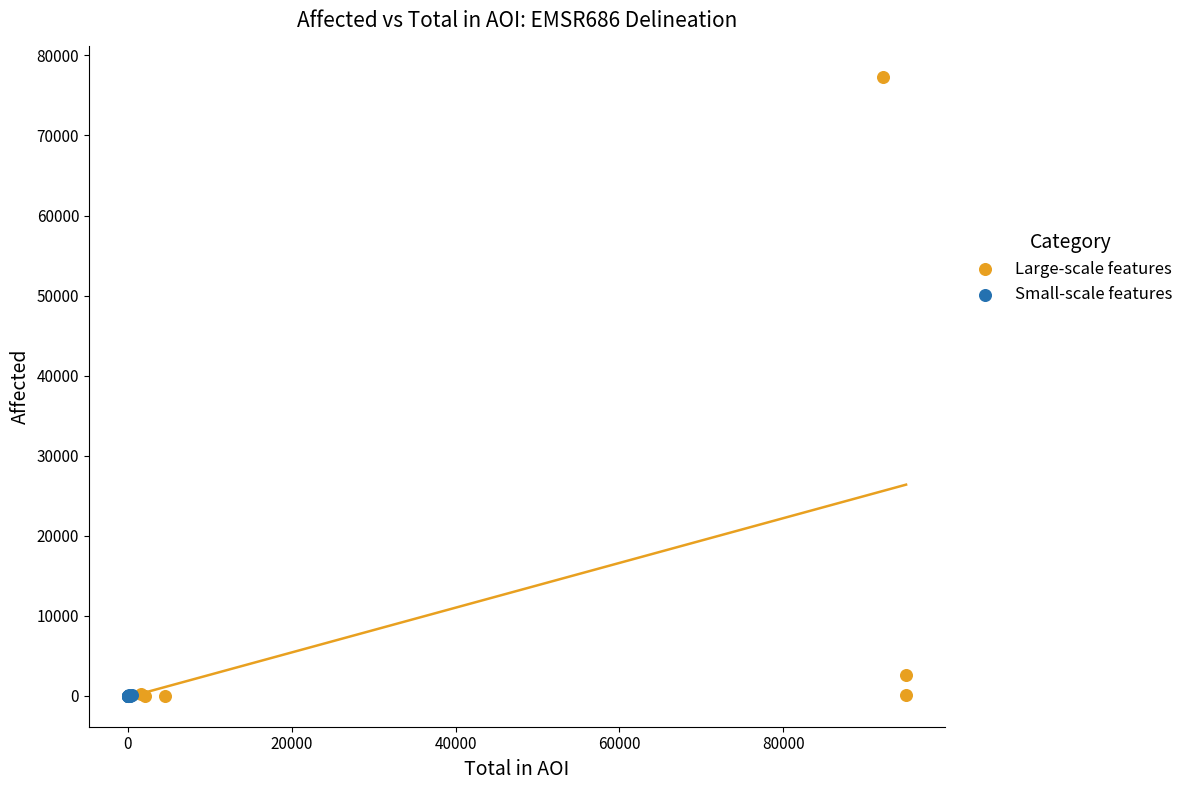

What are all the series names shown in the legend?

Large-scale features, Small-scale features